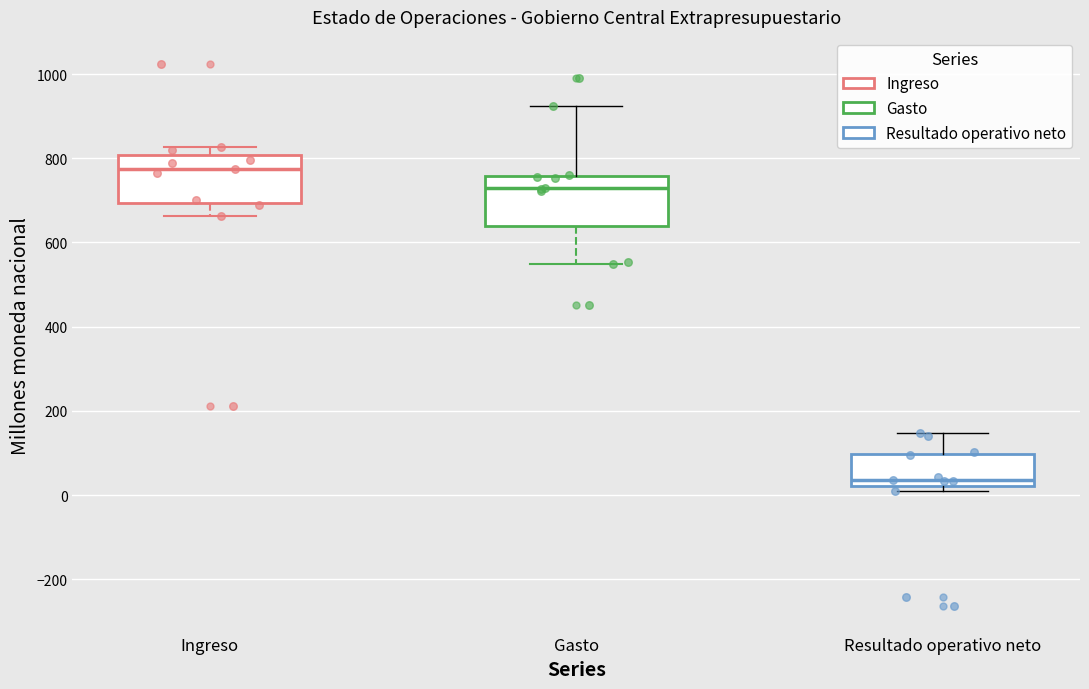

Where does the median line of the box for Ingreso sit on the y-axis? The values are not printed on the chart, so give them approximately, as read against the axis.

780